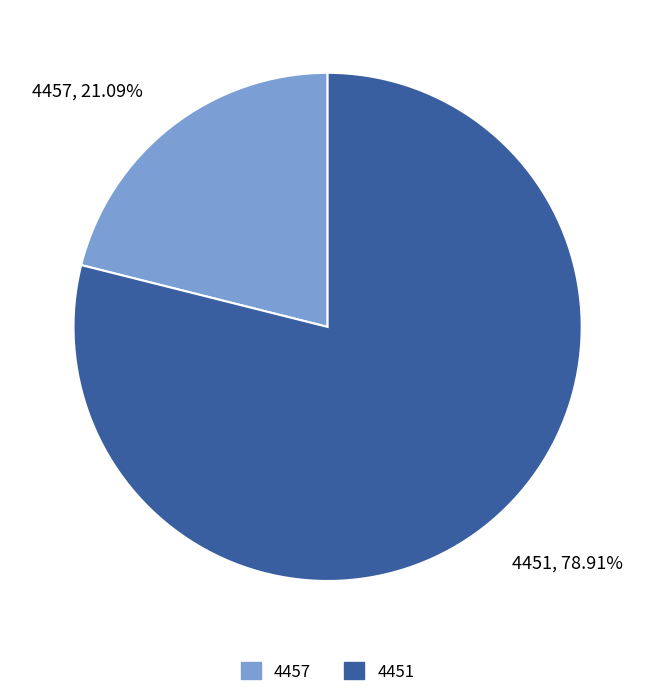

What is the largest slice in the pie chart?

4451